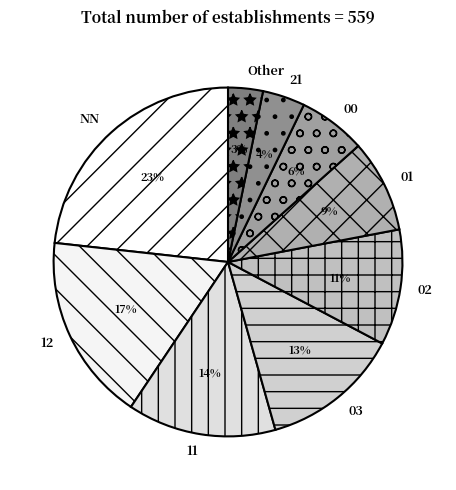

To the nearest percent, what is the combined percentage of NN and 03?

36%